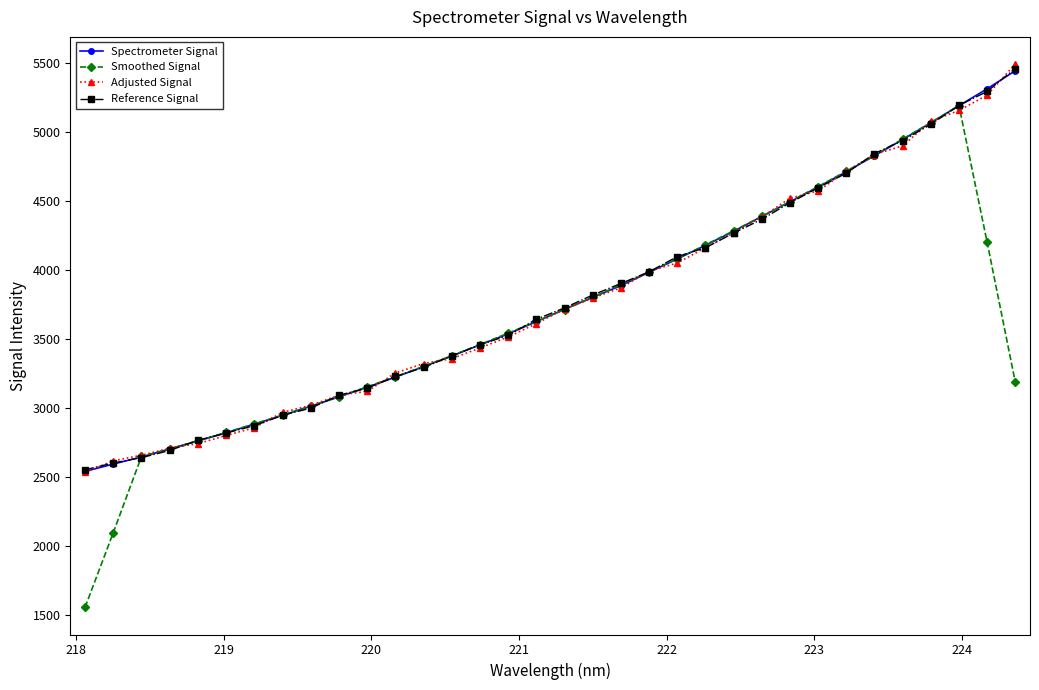

Is this an area chart (filled region under the line)?

No